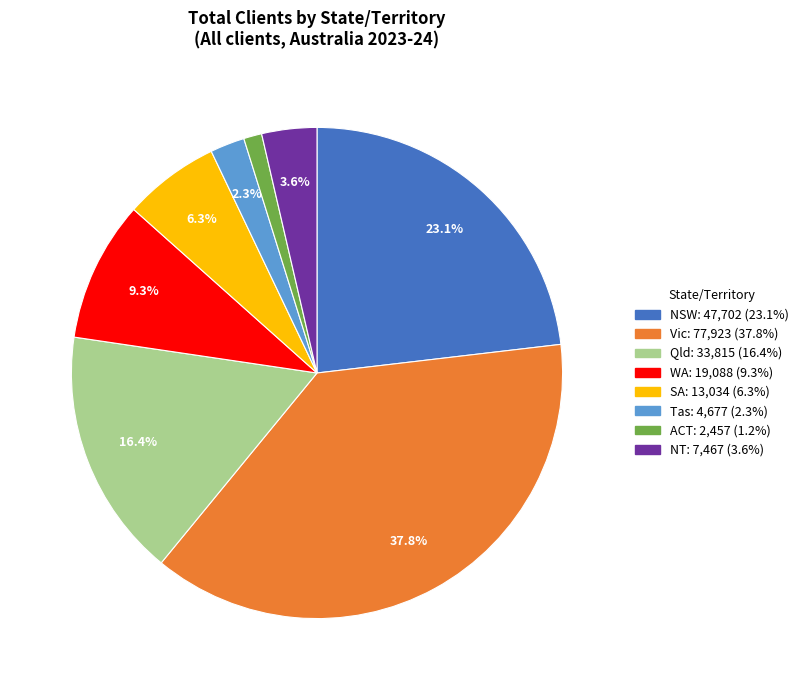

Is there any slice that represents more than half of the pie?

No